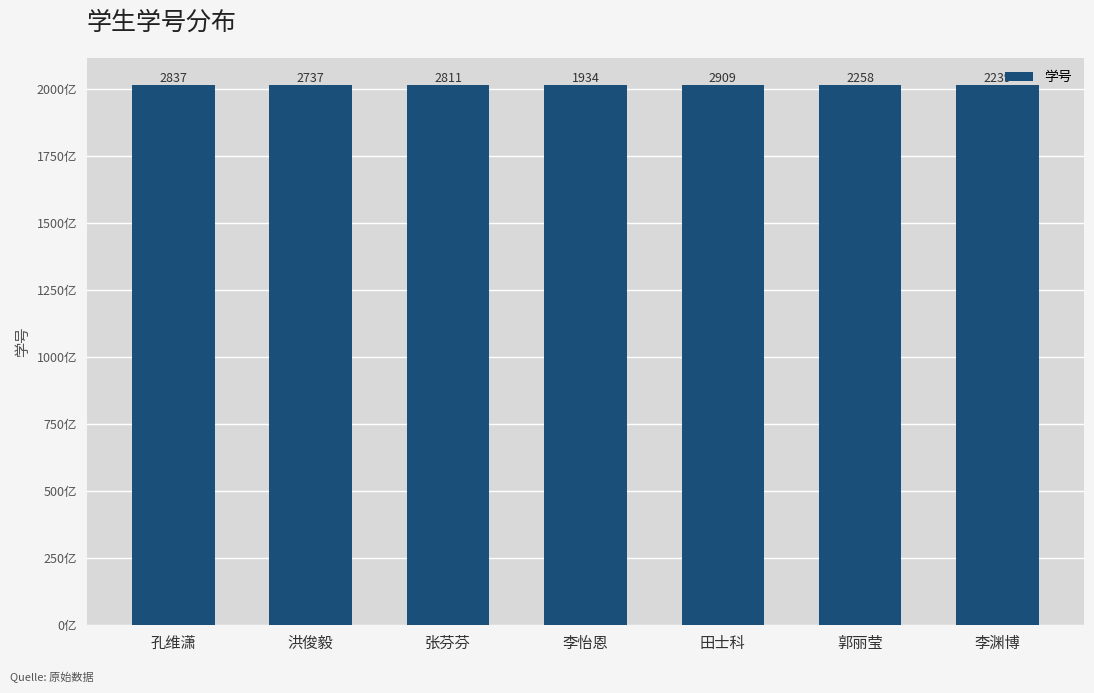

True or false: the data shows 116671530796 at 洪俊毅.

False